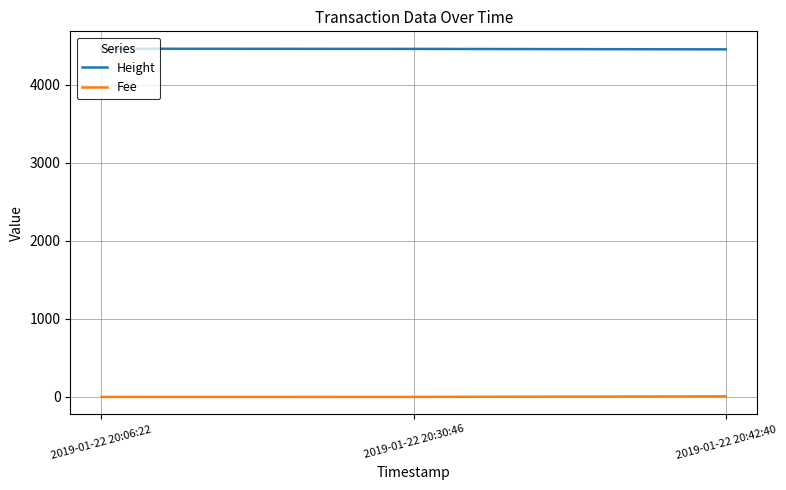

Rank the series by their maximum value, from highest to lowest.

Height, Fee